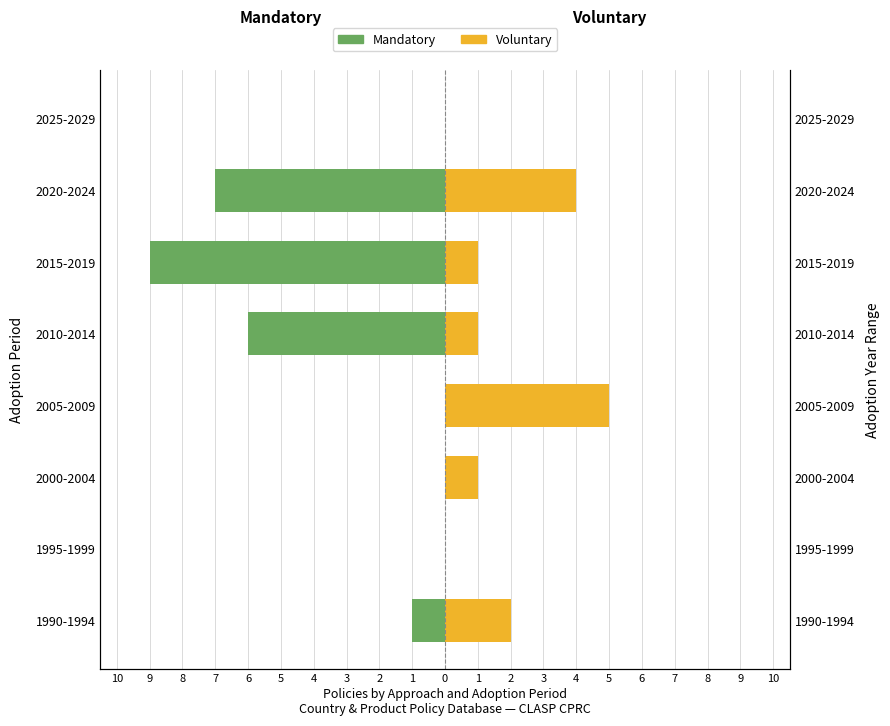

How many values in the Voluntary series exceed 1?

3